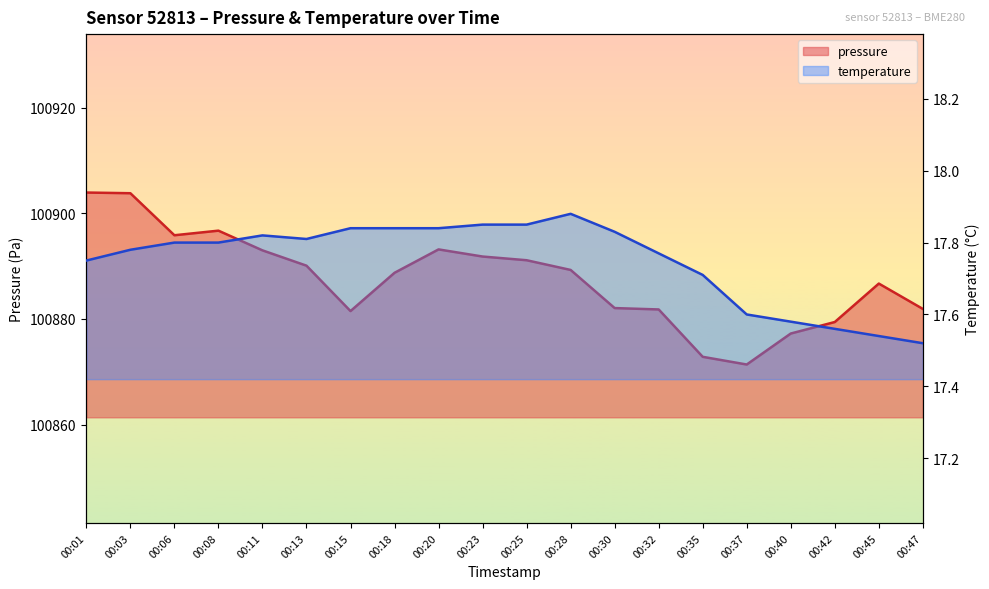

Reading left to right, what are all the values shown in this chart?

pressure: 00:01=100903.9	00:03=100903.8	00:06=100895.8	00:08=100896.7	00:11=100893.0	00:13=100890.1	00:15=100881.5	00:18=100888.7	00:20=100893.2	00:23=100891.8	00:25=100891.1	00:28=100889.3	00:30=100882.1	00:32=100881.8	00:35=100872.8	00:37=100871.4	00:40=100877.2	00:42=100879.4	00:45=100886.7	00:47=100881.9
temperature: 00:01=17.8	00:03=17.8	00:06=17.8	00:08=17.8	00:11=17.8	00:13=17.8	00:15=17.8	00:18=17.8	00:20=17.8	00:23=17.9	00:25=17.9	00:28=17.9	00:30=17.8	00:32=17.8	00:35=17.7	00:37=17.6	00:40=17.6	00:42=17.6	00:45=17.5	00:47=17.5